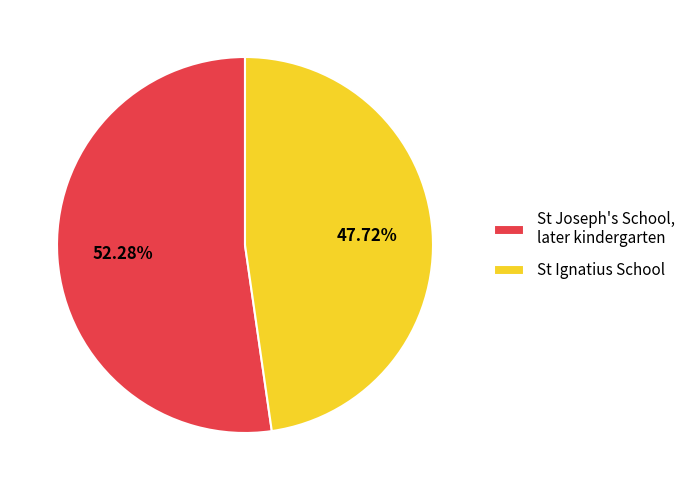

Which category has the biggest portion of the pie?

St Joseph's School, later kindergarten